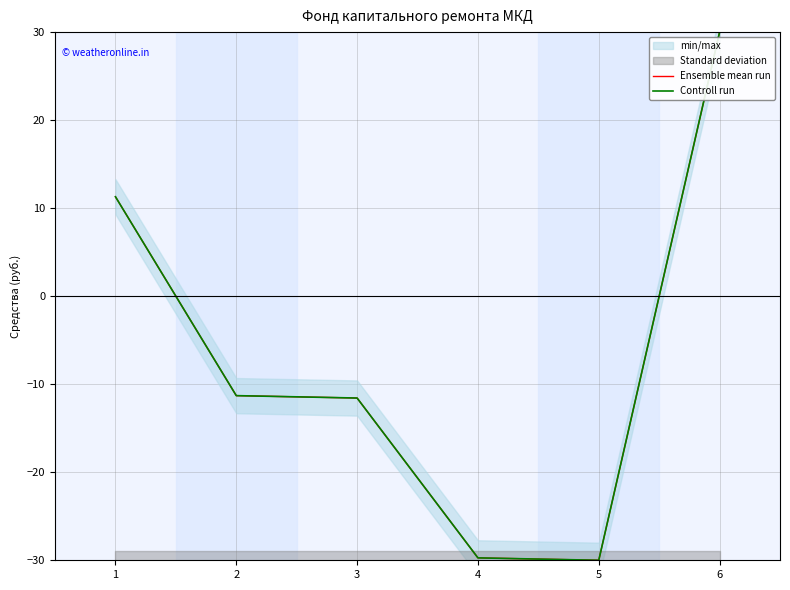

What is the minimum value shown in the chart?

-30.0